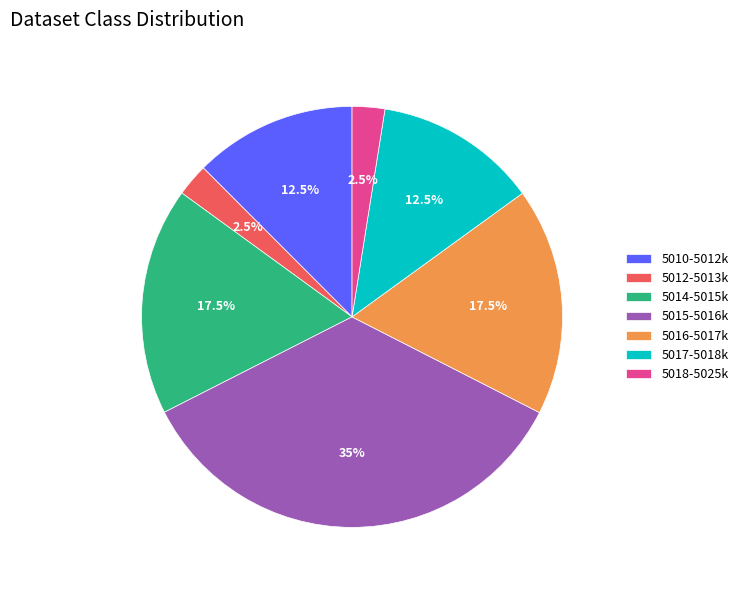

What percentage do 5016-5017k and 5018-5025k together represent?

20.0%